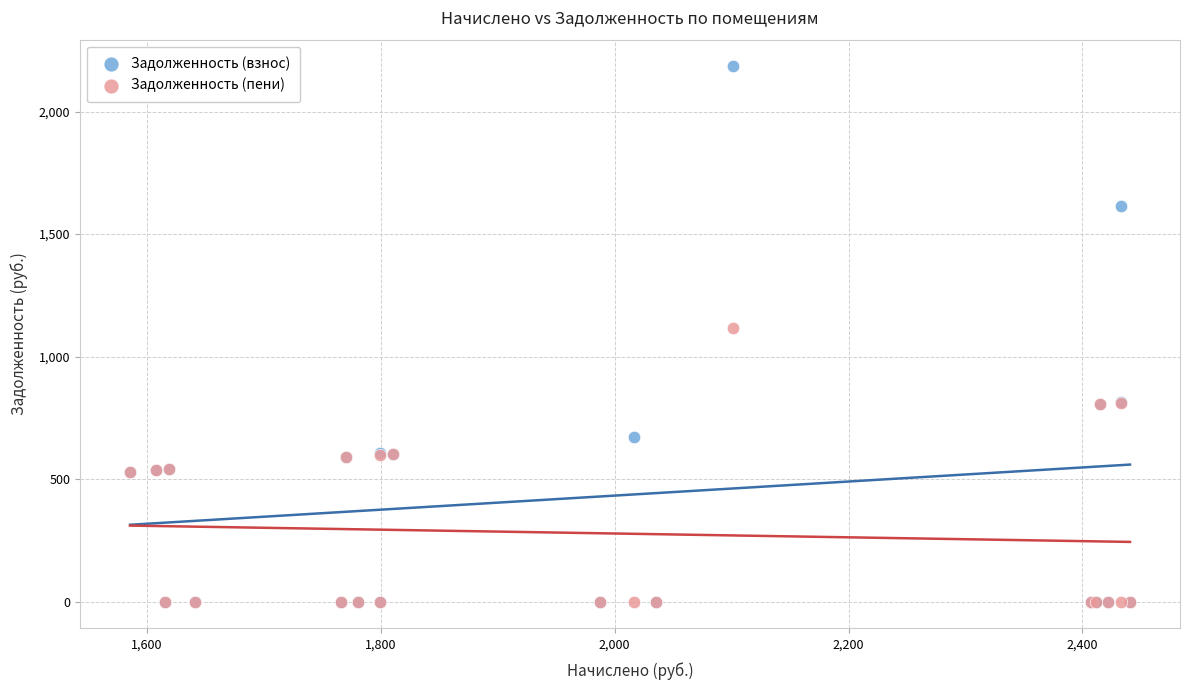

In the Задолженность (взнос) series, what Y value is closest to 1092?

813.3